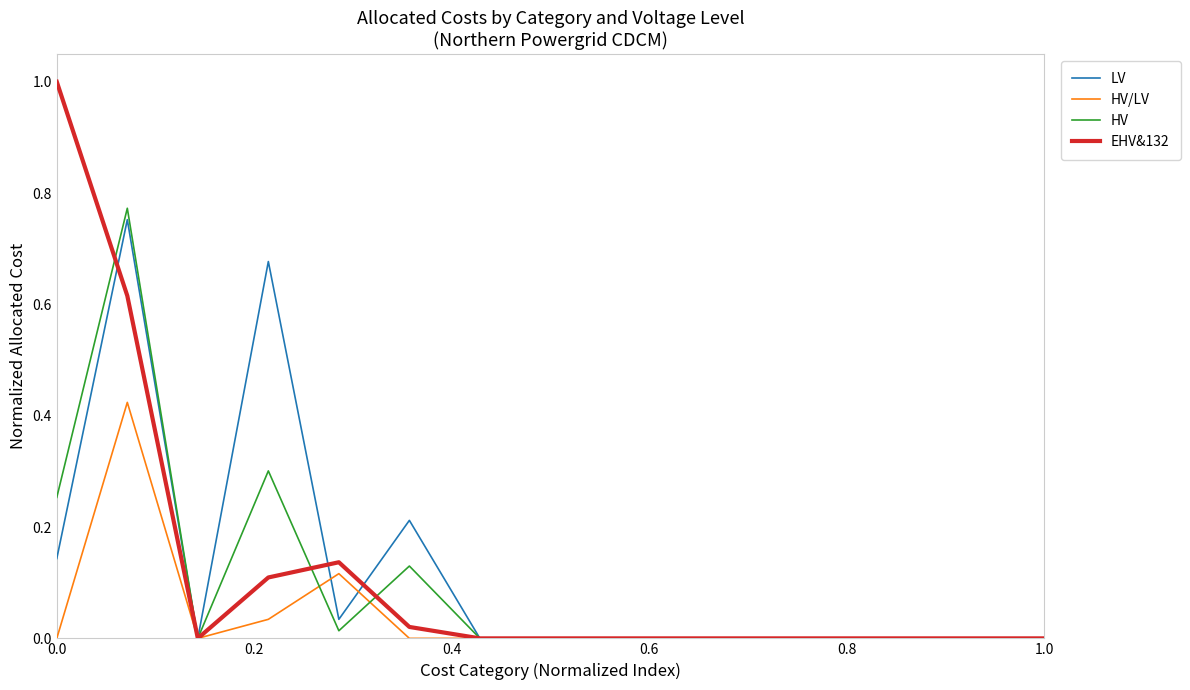

What is the highest value of the EHV&132 series?

1.0